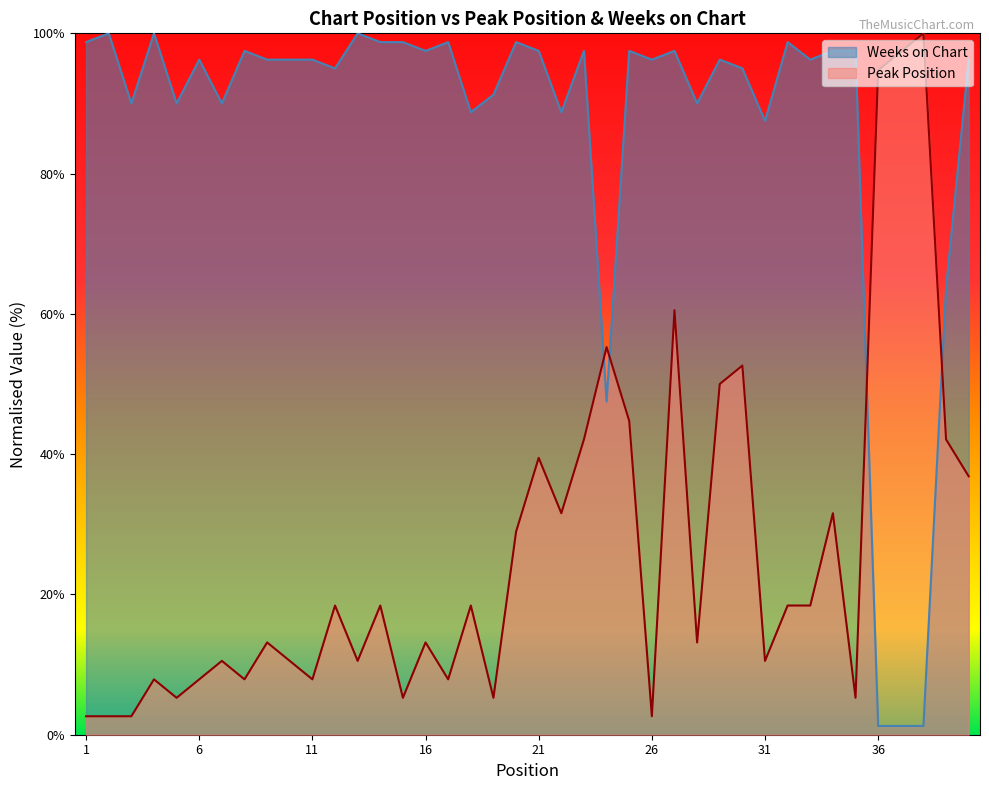

What is the value of the Peak Position point at the 17th from the left?

7.9